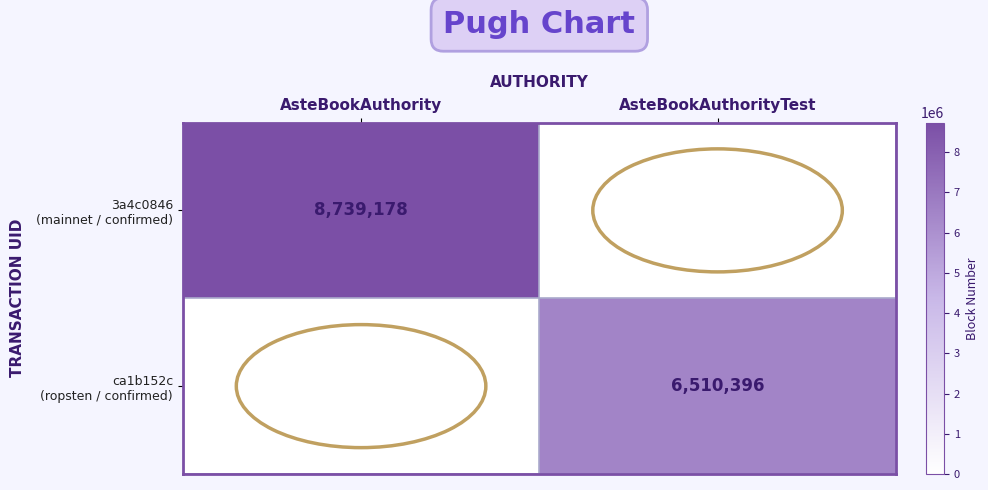

Where is 3a4c0846 (mainnet / confirmed) nearest to the value 4369589?

AsteBookAuthority